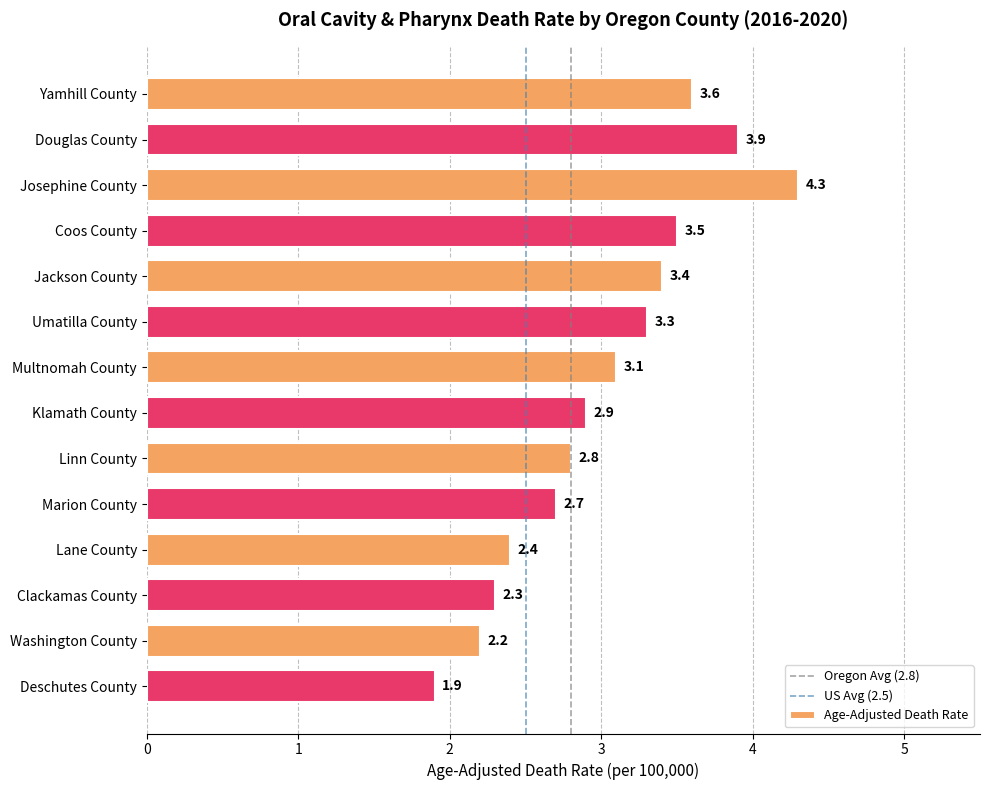

The value at Lane County is 3.7. True or false?

False